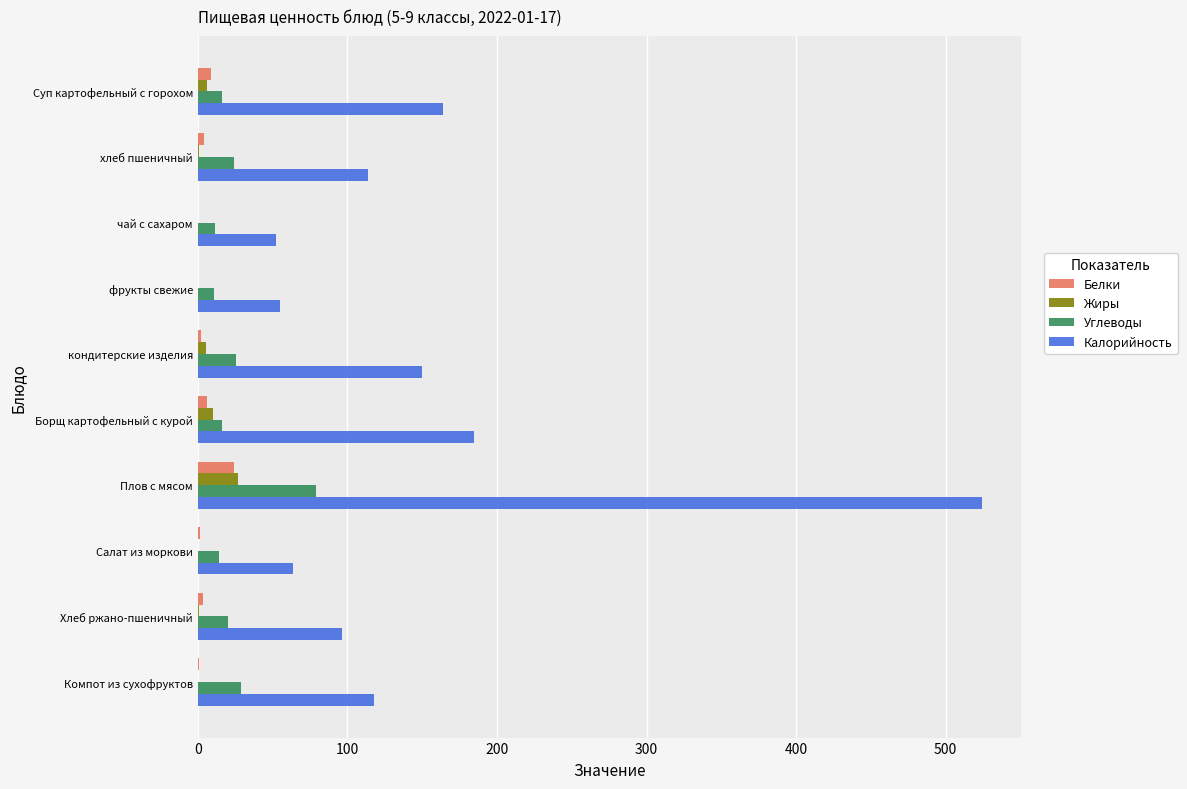

What is the sum of all Белки values?

51.5